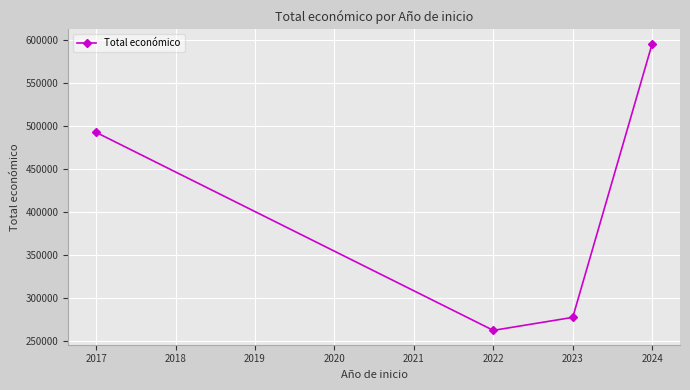

At which category does the data reach its first local valley?

2022